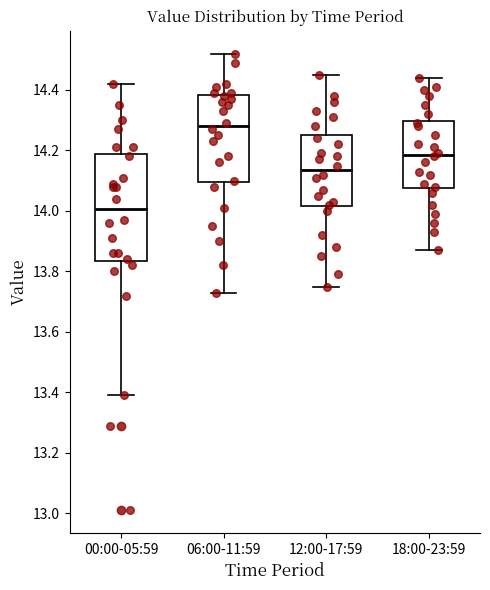

Which box is the tallest, from its lower edge to its upper edge?

00:00-05:59